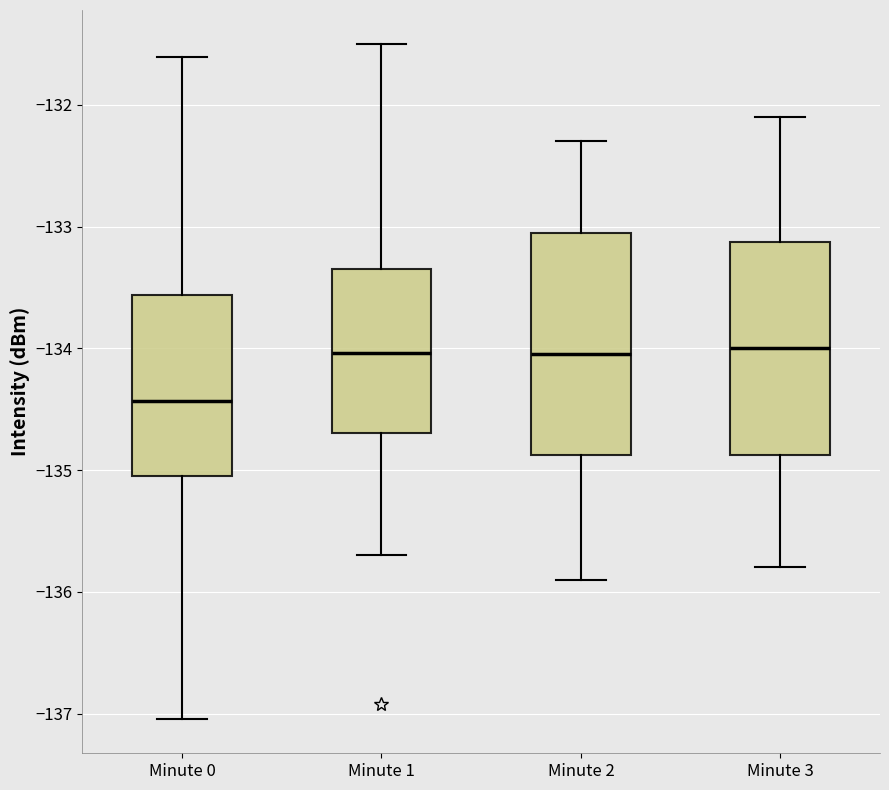

Where does the lower whisker of the box for Minute 1 end on the y-axis? The values are not printed on the chart, so give them approximately, as read against the axis.

-135.7